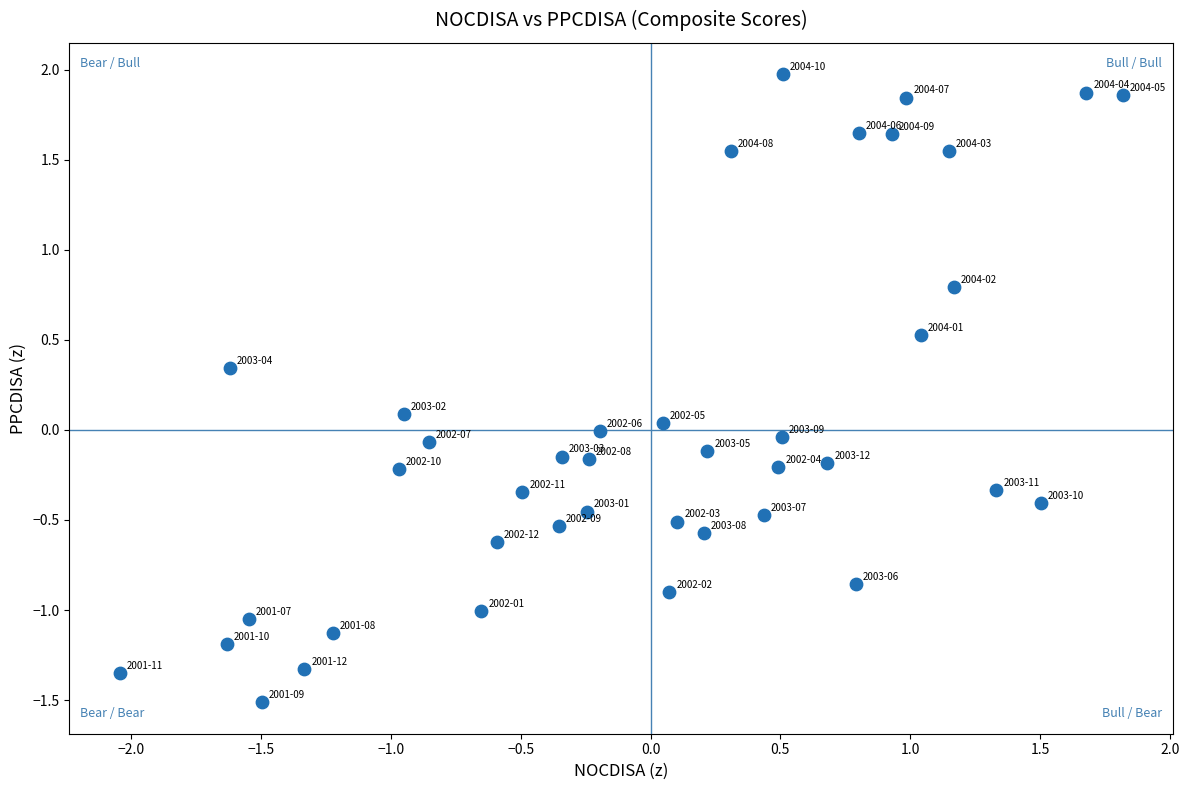

What is the range of Y values (max minus min)?

3.5